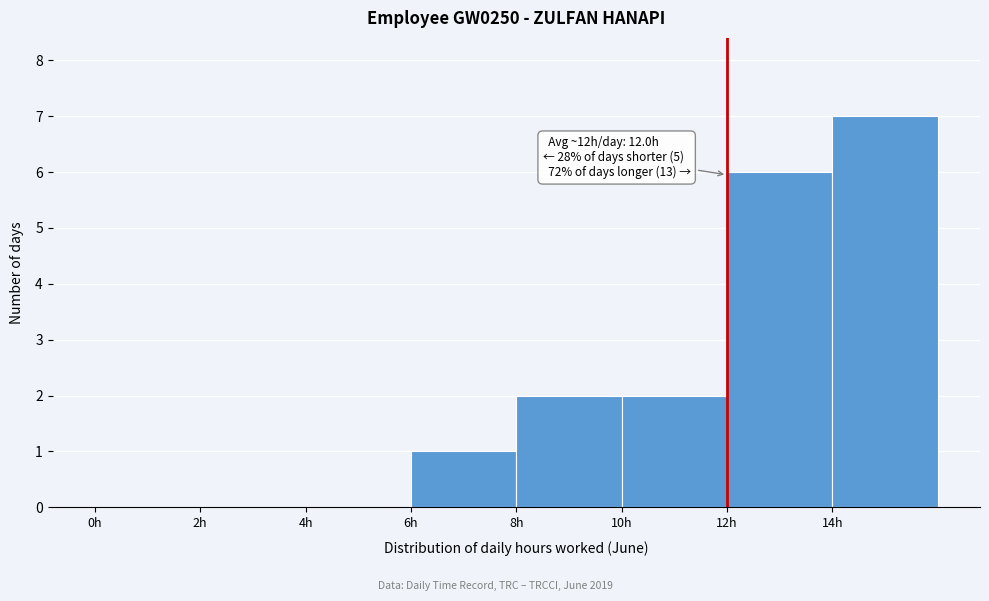

Which range on the x-axis has the tallest bar?

14 to 16